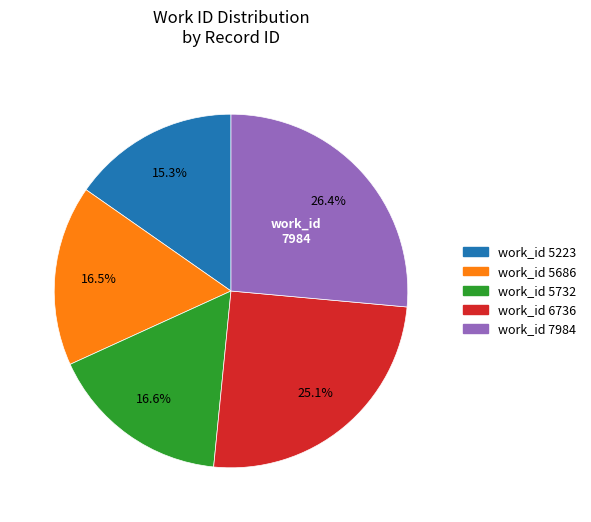

Is there any slice that represents more than half of the pie?

No